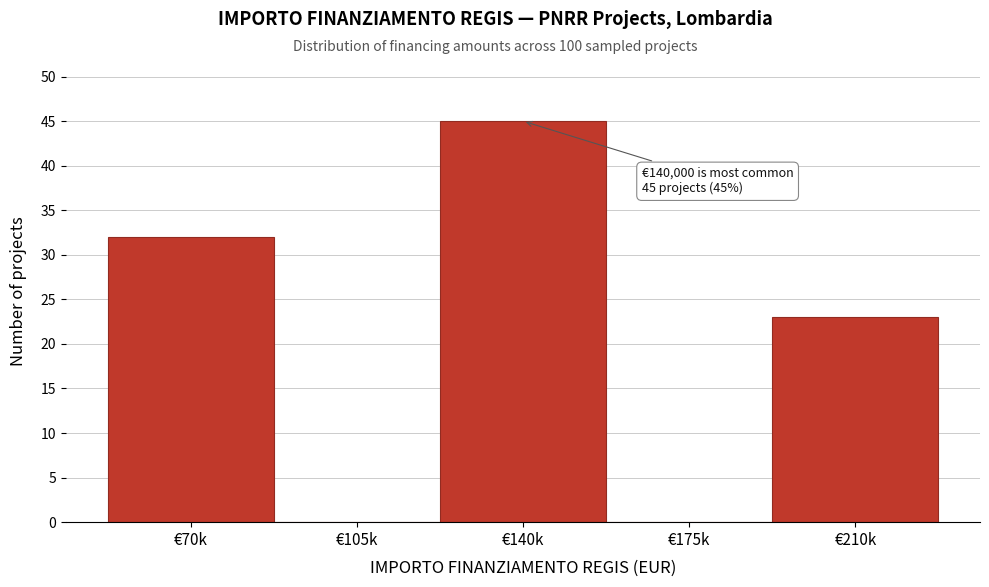

Reading right to left, what are all the values shown in this chart?

€210k=23	€175k=0	€140k=45	€105k=0	€70k=32